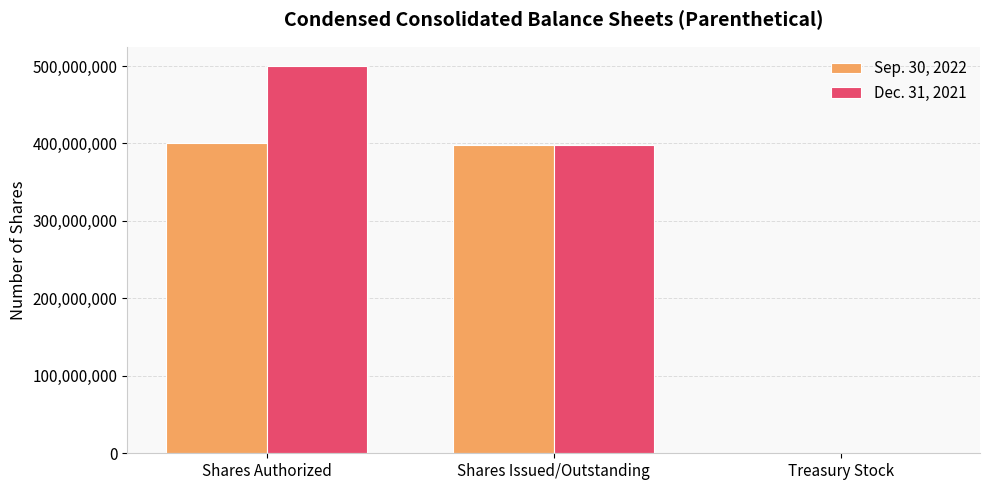

True or false: Sep. 30, 2022 has a value of 397830044 at Shares Issued/Outstanding.

True